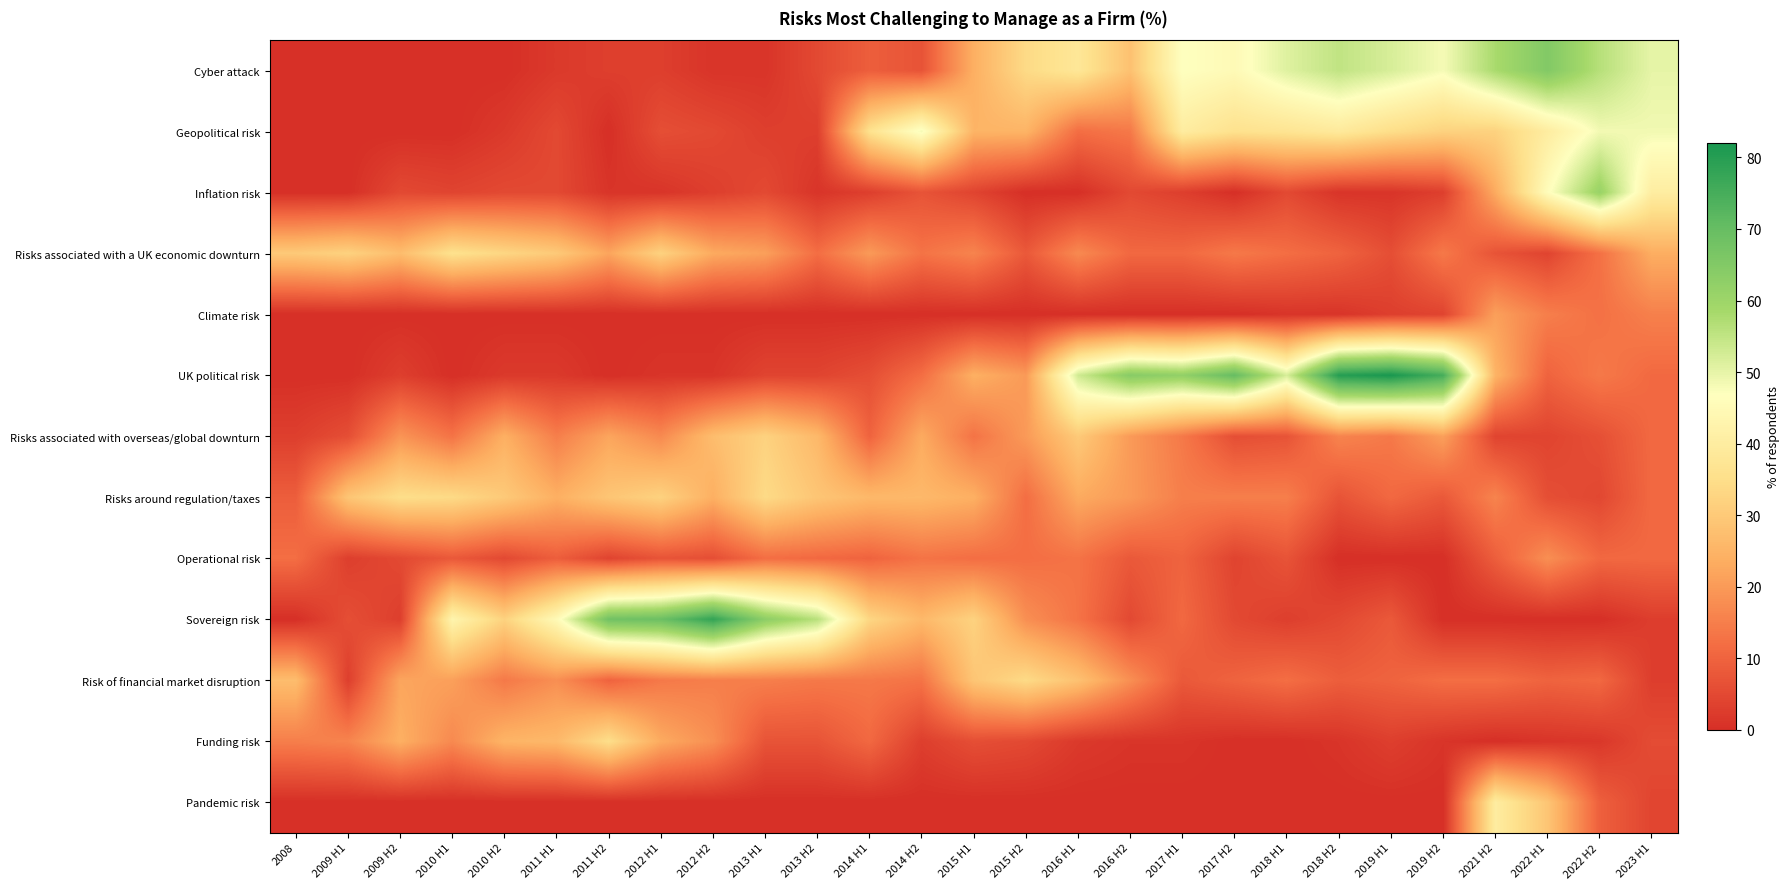

Reading left to right, transcribe all the data shown in this chart.

Cyber attack: 2008=0.0	2009 H1=0.0	2009 H2=0.0	2010 H1=0.0	2010 H2=0.0	2011 H1=2.0	2011 H2=3.0	2012 H1=3.0	2012 H2=1.0	2013 H1=1.0	2013 H2=5.0	2014 H1=9.0	2014 H2=7.0	2015 H1=24.0	2015 H2=34.0	2016 H1=38.0	2016 H2=28.0	2017 H1=47.0	2017 H2=45.0	2018 H1=51.0	2018 H2=55.0	2019 H1=52.0	2019 H2=48.0	2021 H2=58.0	2022 H1=65.0	2022 H2=56.2	2023 H1=50.0
Geopolitical risk: 2008=0.0	2009 H1=0.0	2009 H2=0.0	2010 H1=0.0	2010 H2=2.0	2011 H1=5.0	2011 H2=0.0	2012 H1=6.0	2012 H2=5.0	2013 H1=3.0	2013 H2=3.0	2014 H1=36.0	2014 H2=48.0	2015 H1=25.0	2015 H2=25.0	2016 H1=12.0	2016 H2=14.0	2017 H1=40.0	2017 H2=36.0	2018 H1=37.0	2018 H2=39.0	2019 H1=35.0	2019 H2=32.0	2021 H2=32.0	2022 H1=40.0	2022 H2=48.4	2023 H1=48.6
Inflation risk: 2008=0.0	2009 H1=0.0	2009 H2=5.0	2010 H1=4.0	2010 H2=5.0	2011 H1=5.0	2011 H2=1.0	2012 H1=1.0	2012 H2=3.0	2013 H1=5.0	2013 H2=1.0	2014 H1=3.0	2014 H2=7.0	2015 H1=4.0	2015 H2=0.0	2016 H1=0.0	2016 H2=5.0	2017 H1=3.0	2017 H2=0.0	2018 H1=5.0	2018 H2=1.0	2019 H1=1.0	2019 H2=3.0	2021 H2=23.0	2022 H1=46.0	2022 H2=60.9	2023 H1=40.3
Risks associated with a UK economic downturn: 2008=30.0	2009 H1=32.0	2009 H2=27.0	2010 H1=36.0	2010 H2=33.0	2011 H1=30.0	2011 H2=22.0	2012 H1=32.0	2012 H2=23.0	2013 H1=21.0	2013 H2=12.0	2014 H1=20.0	2014 H2=13.0	2015 H1=16.0	2015 H2=8.0	2016 H1=17.0	2016 H2=11.0	2017 H1=11.0	2017 H2=14.0	2018 H1=12.0	2018 H2=10.0	2019 H1=6.0	2019 H2=14.0	2021 H2=7.0	2022 H1=4.0	2022 H2=12.5	2023 H1=23.6
Climate risk: 2008=0.0	2009 H1=0.0	2009 H2=0.0	2010 H1=0.0	2010 H2=0.0	2011 H1=0.0	2011 H2=0.0	2012 H1=0.0	2012 H2=0.0	2013 H1=0.0	2013 H2=0.0	2014 H1=0.0	2014 H2=0.0	2015 H1=0.0	2015 H2=0.0	2016 H1=0.0	2016 H2=0.0	2017 H1=0.0	2017 H2=0.0	2018 H1=1.0	2018 H2=1.0	2019 H1=3.0	2019 H2=4.0	2021 H2=21.0	2022 H1=15.0	2022 H2=12.5	2023 H1=15.3
UK political risk: 2008=0.0	2009 H1=0.0	2009 H2=3.0	2010 H1=0.0	2010 H2=2.0	2011 H1=2.0	2011 H2=0.0	2012 H1=1.0	2012 H2=1.0	2013 H1=4.0	2013 H2=4.0	2014 H1=6.0	2014 H2=12.0	2015 H1=24.0	2015 H2=20.0	2016 H1=53.0	2016 H2=64.0	2017 H1=62.0	2017 H2=70.0	2018 H1=52.0	2018 H2=80.0	2019 H1=82.0	2019 H2=75.0	2021 H2=25.0	2022 H1=10.0	2022 H2=14.1	2023 H1=11.1
Risks associated with overseas/global downturn: 2008=3.0	2009 H1=6.0	2009 H2=19.0	2010 H1=13.0	2010 H2=24.0	2011 H1=15.0	2011 H2=22.0	2012 H1=17.0	2012 H2=27.0	2013 H1=32.0	2013 H2=26.0	2014 H1=10.0	2014 H2=23.0	2015 H1=13.0	2015 H2=20.0	2016 H1=30.0	2016 H2=20.0	2017 H1=14.0	2017 H2=6.0	2018 H1=7.0	2018 H2=16.0	2019 H1=14.0	2019 H2=21.0	2021 H2=4.0	2022 H1=4.0	2022 H2=6.2	2023 H1=11.1
Risks around regulation/taxes: 2008=9.0	2009 H1=29.0	2009 H2=35.0	2010 H1=34.0	2010 H2=30.0	2011 H1=24.0	2011 H2=29.0	2012 H1=32.0	2012 H2=24.0	2013 H1=34.0	2013 H2=29.0	2014 H1=26.0	2014 H2=26.0	2015 H1=24.0	2015 H2=12.0	2016 H1=23.0	2016 H2=20.0	2017 H1=15.0	2017 H2=15.0	2018 H1=15.0	2018 H2=7.0	2019 H1=11.0	2019 H2=8.0	2021 H2=16.0	2022 H1=6.0	2022 H2=4.7	2023 H1=11.1
Operational risk: 2008=12.0	2009 H1=3.0	2009 H2=5.0	2010 H1=8.0	2010 H2=5.0	2011 H1=9.0	2011 H2=4.0	2012 H1=7.0	2012 H2=6.0	2013 H1=12.0	2013 H2=11.0	2014 H1=10.0	2014 H2=13.0	2015 H1=12.0	2015 H2=12.0	2016 H1=13.0	2016 H2=8.0	2017 H1=10.0	2017 H2=4.0	2018 H1=7.0	2018 H2=0.0	2019 H1=0.0	2019 H2=0.0	2021 H2=9.0	2022 H1=18.0	2022 H2=10.9	2023 H1=11.1
Sovereign risk: 2008=0.0	2009 H1=6.0	2009 H2=3.0	2010 H1=43.0	2010 H2=32.0	2011 H1=45.0	2011 H2=68.0	2012 H1=69.0	2012 H2=78.0	2013 H1=63.0	2013 H2=56.0	2014 H1=33.0	2014 H2=26.0	2015 H1=32.0	2015 H2=18.0	2016 H1=13.0	2016 H2=5.0	2017 H1=11.0	2017 H2=5.0	2018 H1=3.0	2018 H2=5.0	2019 H1=8.0	2019 H2=0.0	2021 H2=0.0	2022 H1=0.0	2022 H2=0.0	2023 H1=2.8
Risk of financial market disruption: 2008=27.0	2009 H1=3.0	2009 H2=22.0	2010 H1=21.0	2010 H2=14.0	2011 H1=18.0	2011 H2=10.0	2012 H1=14.0	2012 H2=15.0	2013 H1=15.0	2013 H2=14.0	2014 H1=14.0	2014 H2=13.0	2015 H1=29.0	2015 H2=34.0	2016 H1=28.0	2016 H2=18.0	2017 H1=8.0	2017 H2=10.0	2018 H1=12.0	2018 H2=9.0	2019 H1=10.0	2019 H2=12.0	2021 H2=12.0	2022 H1=10.0	2022 H2=10.9	2023 H1=2.8
Funding risk: 2008=15.0	2009 H1=16.0	2009 H2=24.0	2010 H1=17.0	2010 H2=25.0	2011 H1=26.0	2011 H2=35.0	2012 H1=23.0	2012 H2=18.0	2013 H1=7.0	2013 H2=7.0	2014 H1=11.0	2014 H2=3.0	2015 H1=6.0	2015 H2=5.0	2016 H1=2.0	2016 H2=1.0	2017 H1=1.0	2017 H2=0.0	2018 H1=0.0	2018 H2=1.0	2019 H1=3.0	2019 H2=1.0	2021 H2=0.0	2022 H1=1.0	2022 H2=1.6	2023 H1=5.6
Pandemic risk: 2008=0.0	2009 H1=0.0	2009 H2=0.0	2010 H1=0.0	2010 H2=0.0	2011 H1=0.0	2011 H2=0.0	2012 H1=0.0	2012 H2=0.0	2013 H1=0.0	2013 H2=0.0	2014 H1=0.0	2014 H2=0.0	2015 H1=0.0	2015 H2=0.0	2016 H1=0.0	2016 H2=0.0	2017 H1=0.0	2017 H2=0.0	2018 H1=0.0	2018 H2=0.0	2019 H1=0.0	2019 H2=0.0	2021 H2=40.0	2022 H1=29.0	2022 H2=9.4	2023 H1=4.2